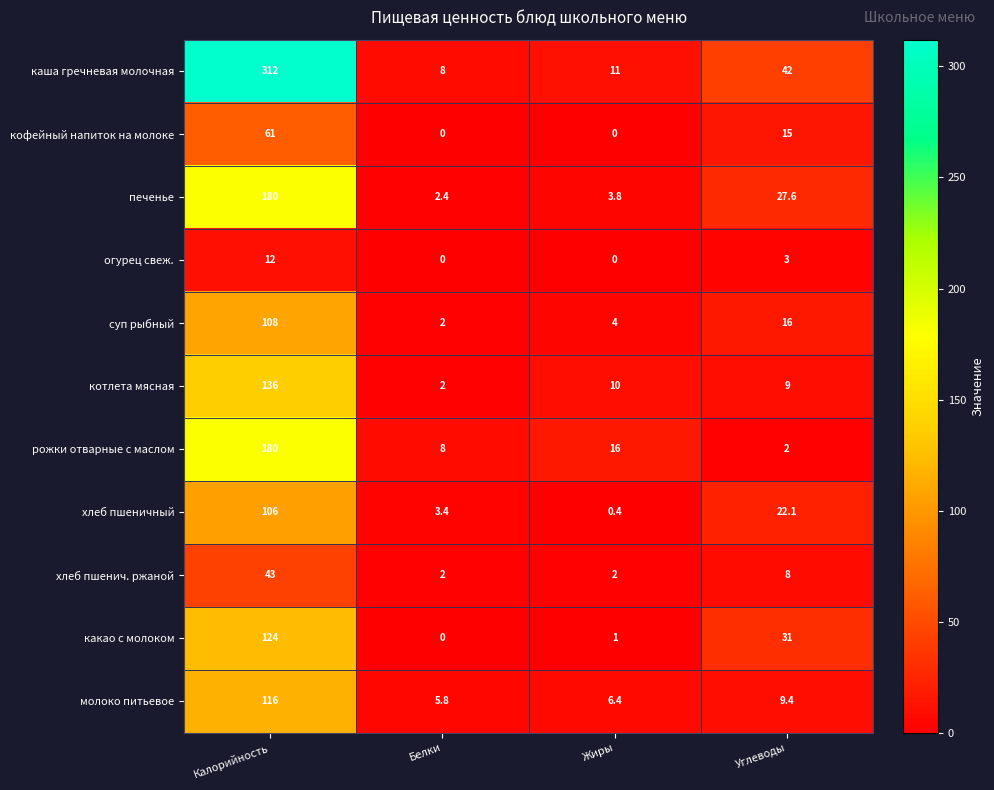

Count the number of categories in the chart.

4